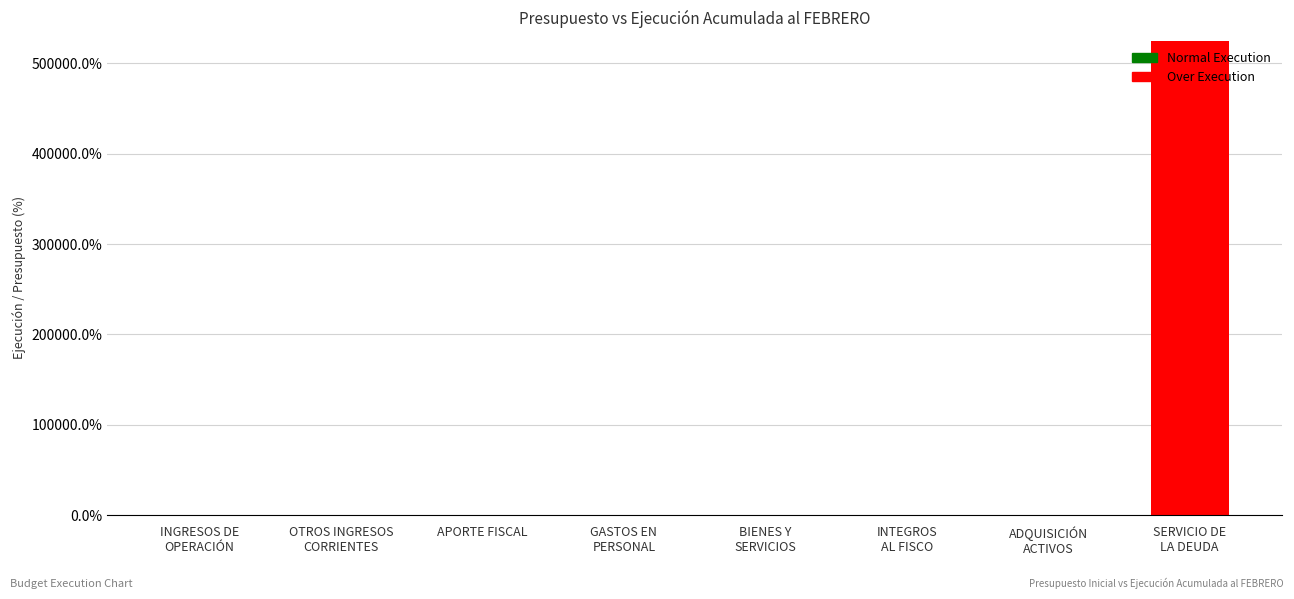

What is the sum of all values?

525031.9